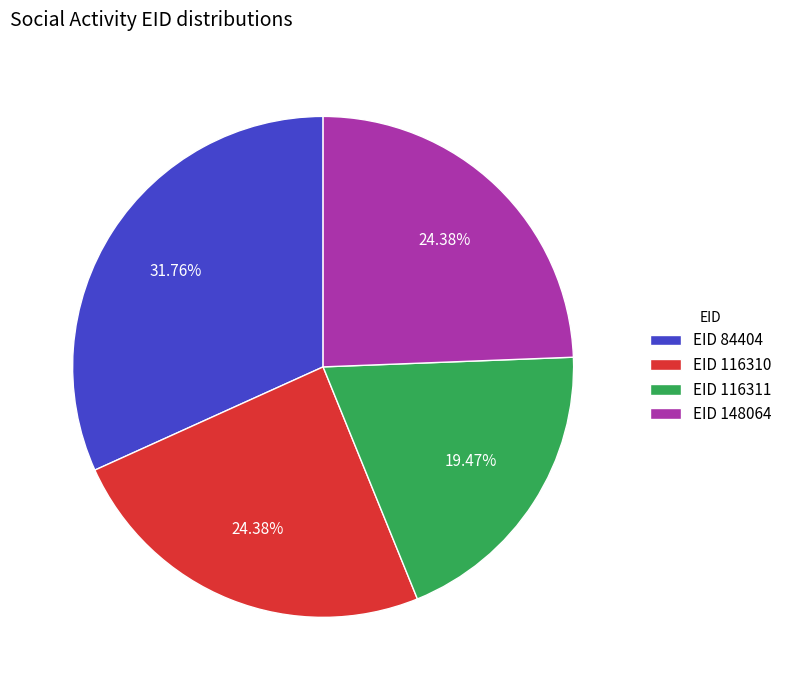

Which has a higher value, EID 84404 or EID 116310?

EID 84404